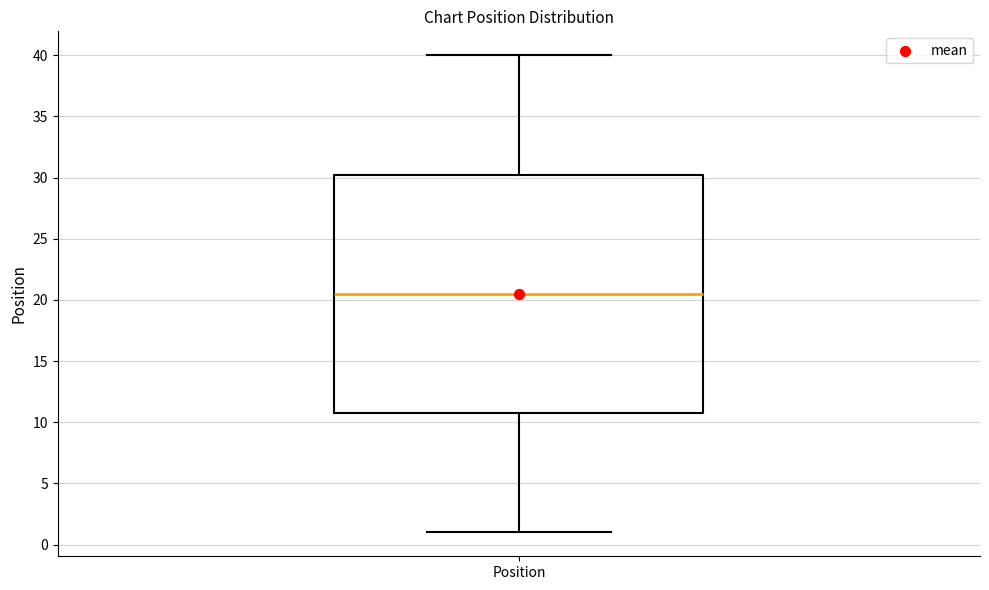

Where does the upper whisker of the box for Position end on the y-axis? The values are not printed on the chart, so give them approximately, as read against the axis.

40.0